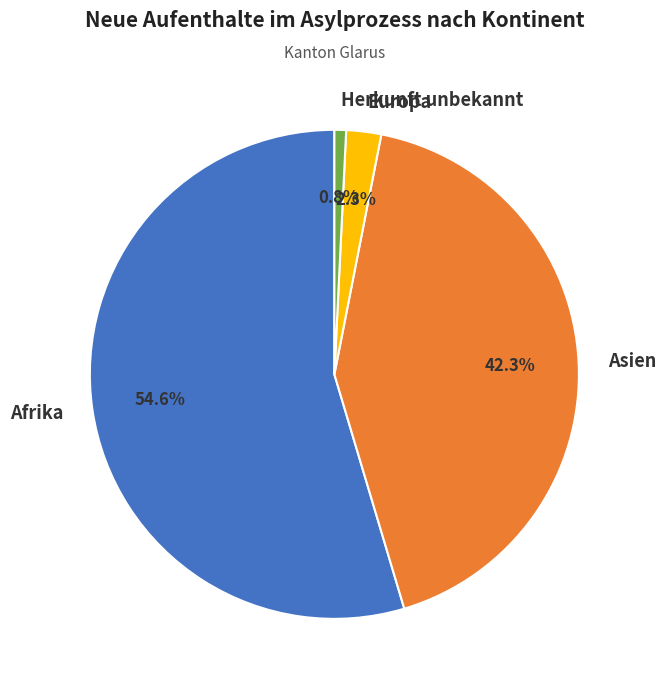

The Herkunft unbekannt slice represents 1% of the pie. True or false?

True